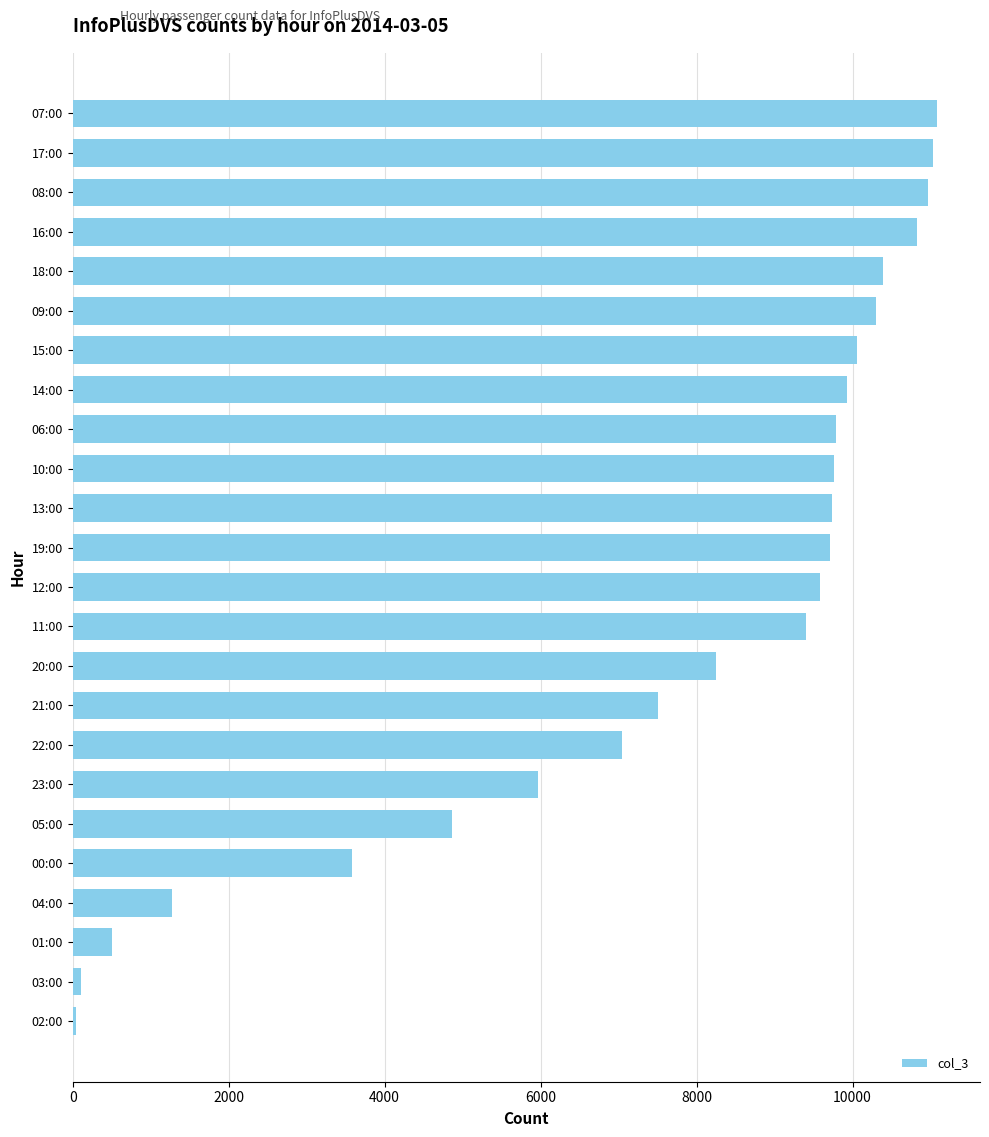

What is the sum of all values?

181732